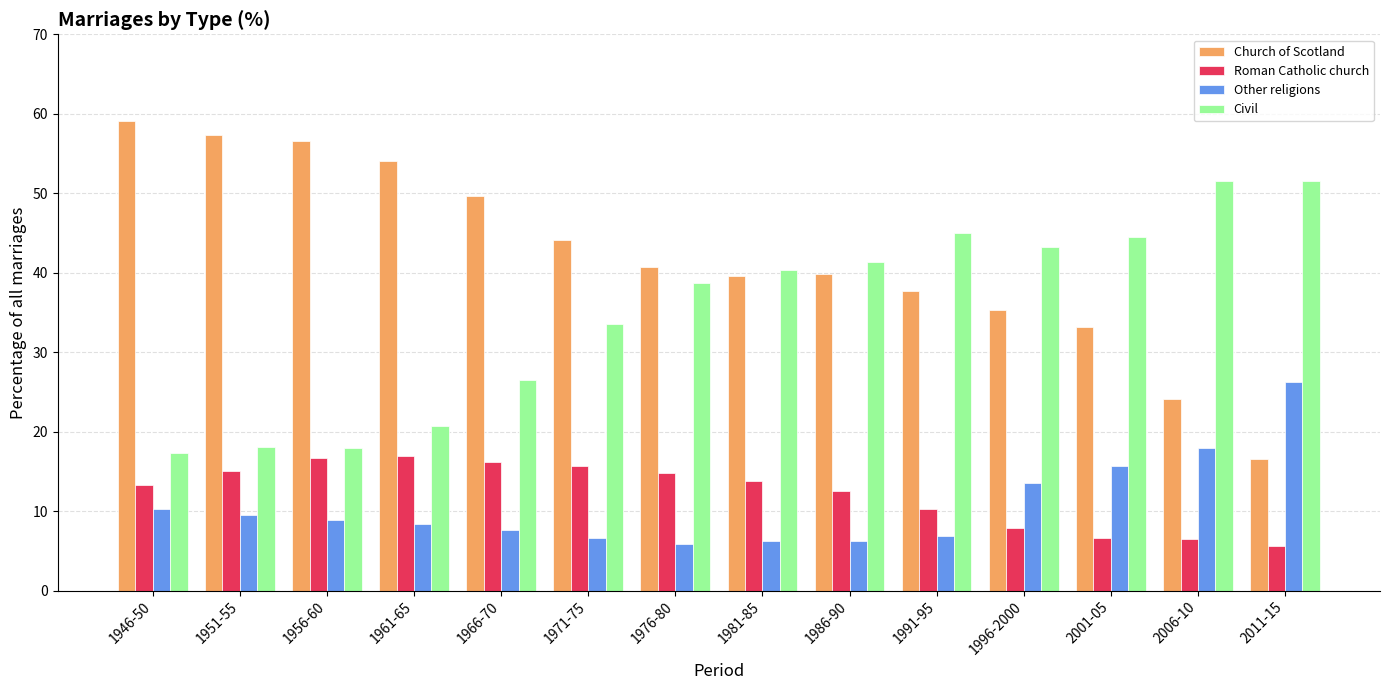

What is the total value across all series at 1976-80?

100.1